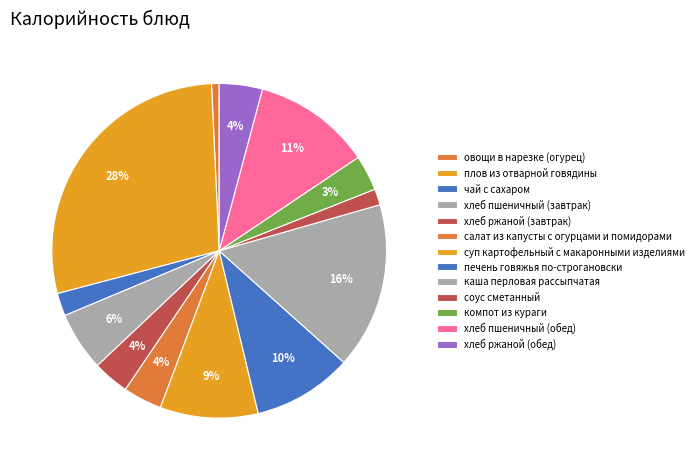

Count the number of slices in the pie.

13